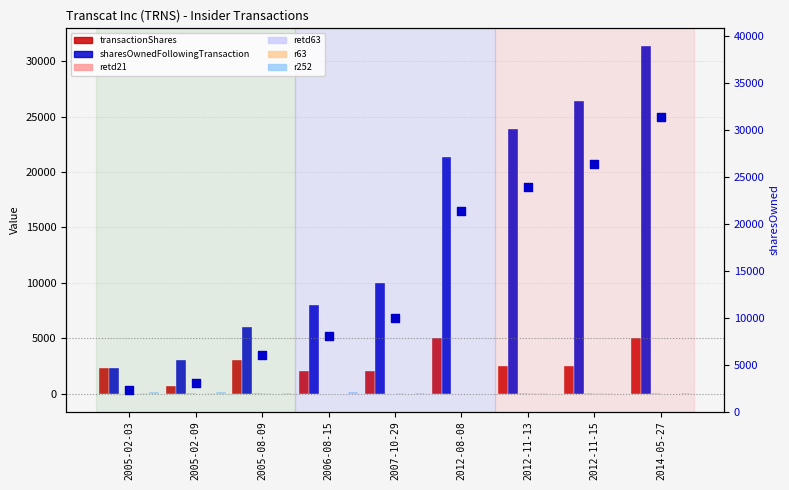

Which series reaches the minimum Y coordinate?

r252